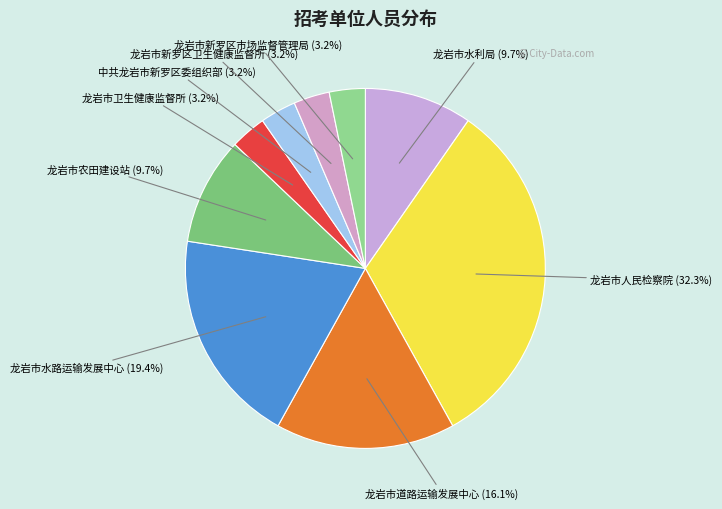

To the nearest percent, what is the combined percentage of 龙岩市新罗区市场监督管理局 and 龙岩市卫生健康监督所?

6%